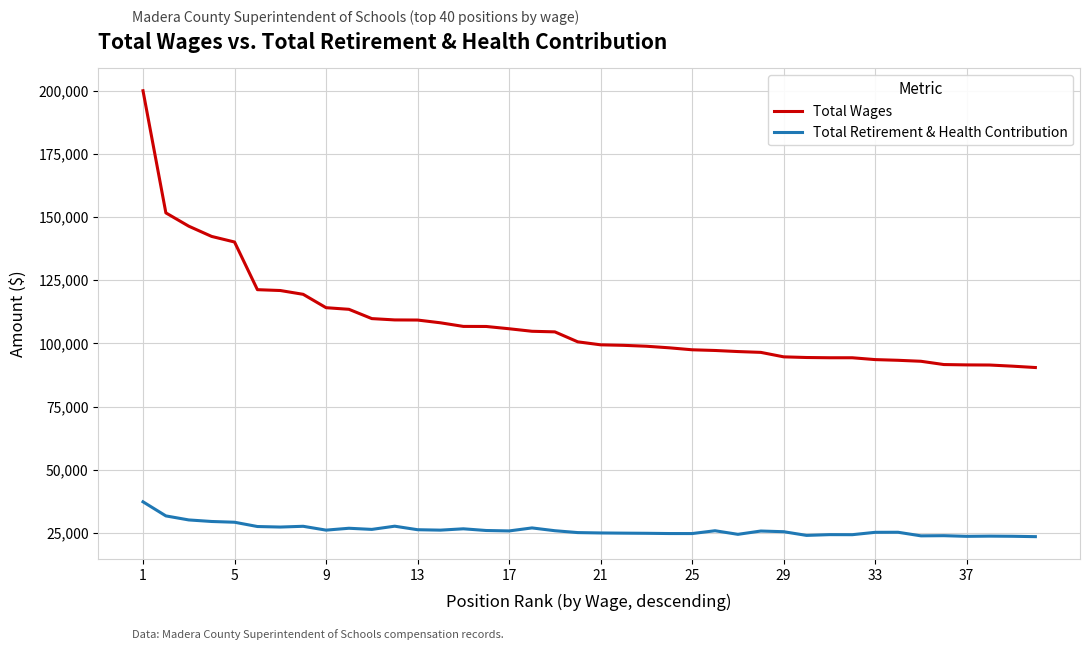

What is the maximum value shown in the chart?

199917